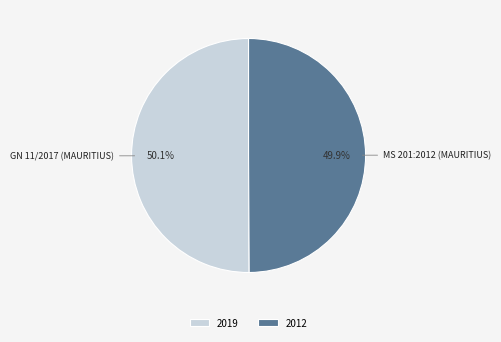

Does any single category account for the majority?

Yes